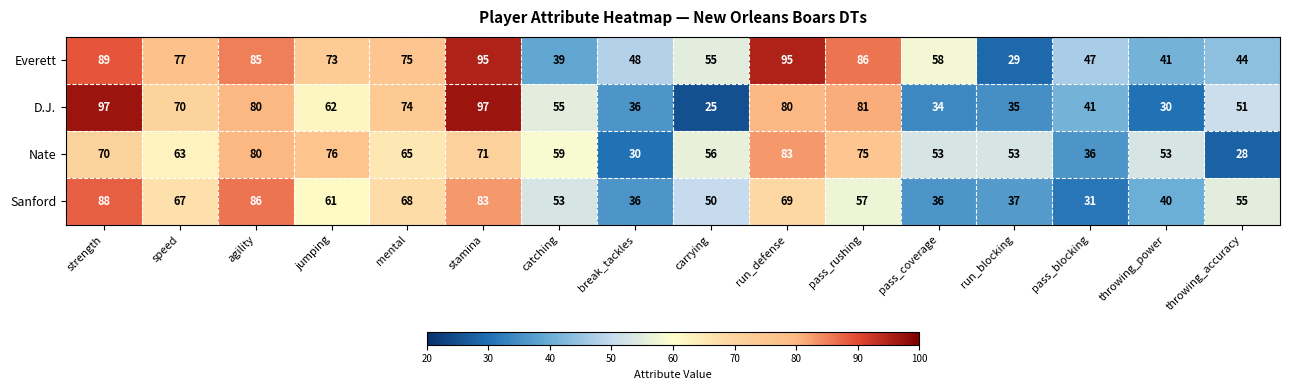

Rank the series at catching from highest to lowest value.

Nate, D.J., Sanford, Everett